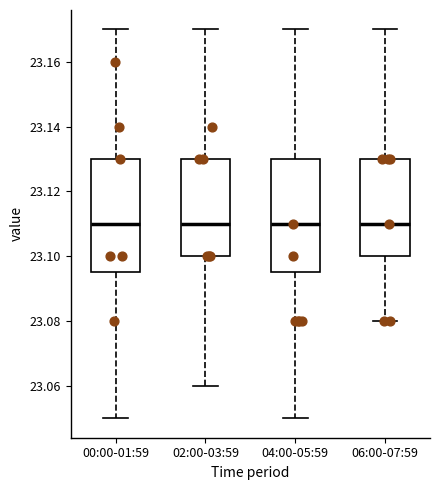

Reading left to right, read every box against the y-axis: the position of its median line, the range the box covers, and the ends of its whiskers. The values are not printed on the chart, so give them approximately, as read against the axis.

00:00-01:59: median 23.110, box 23.096 to 23.130, whiskers 23.050 to 23.170
02:00-03:59: median 23.110, box 23.100 to 23.130, whiskers 23.060 to 23.170
04:00-05:59: median 23.110, box 23.096 to 23.130, whiskers 23.050 to 23.170
06:00-07:59: median 23.110, box 23.100 to 23.130, whiskers 23.080 to 23.170